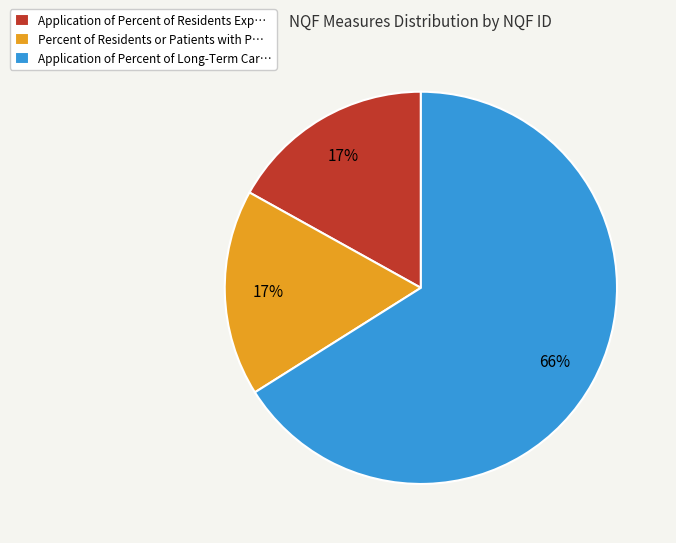

What is the largest slice in the pie chart?

Application of Percent of Long-Term Car…